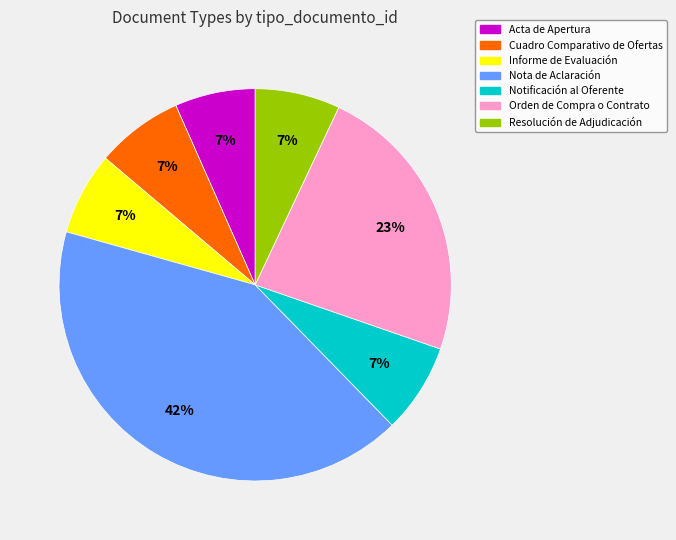

To the nearest percent, what is the difference between the Resolución de Adjudicación and Orden de Compra o Contrato slice percentages?

16%